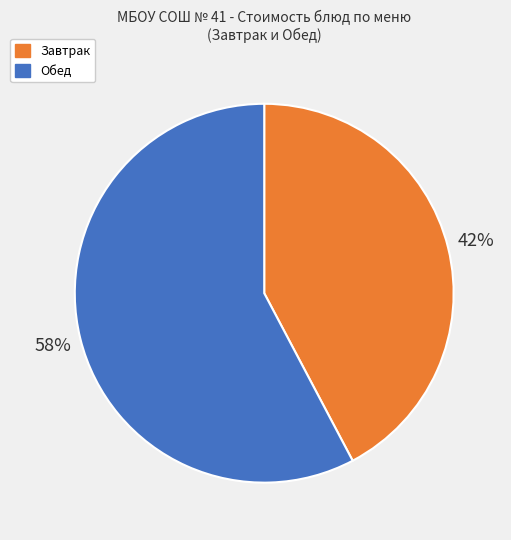

To the nearest percent, what is the average slice percentage?

50%